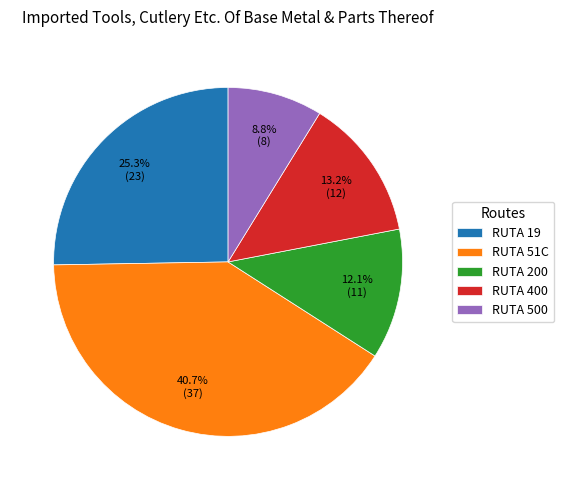

What portion of the pie excludes RUTA 51C?

59.3%